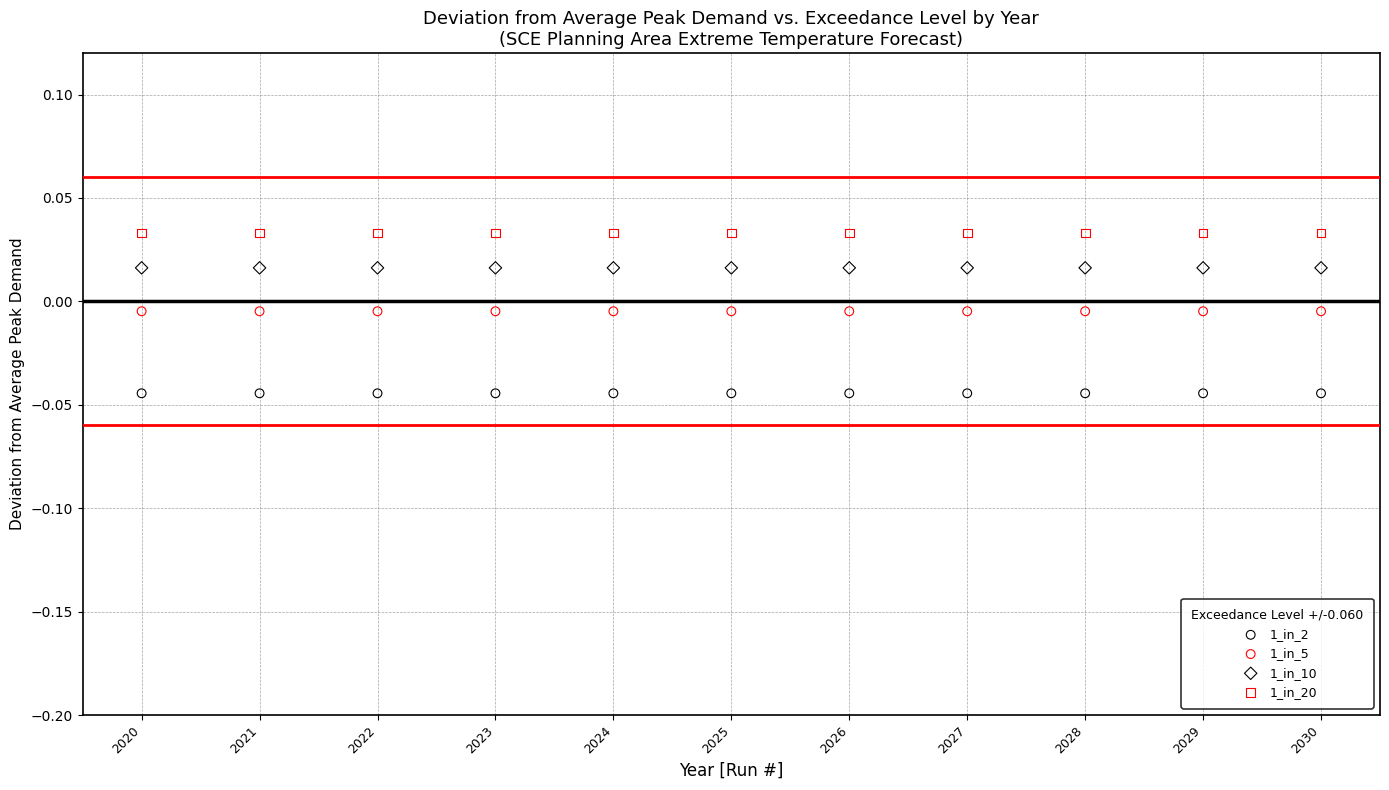

What are all the series names shown in the legend?

1_in_2, 1_in_5, 1_in_10, 1_in_20